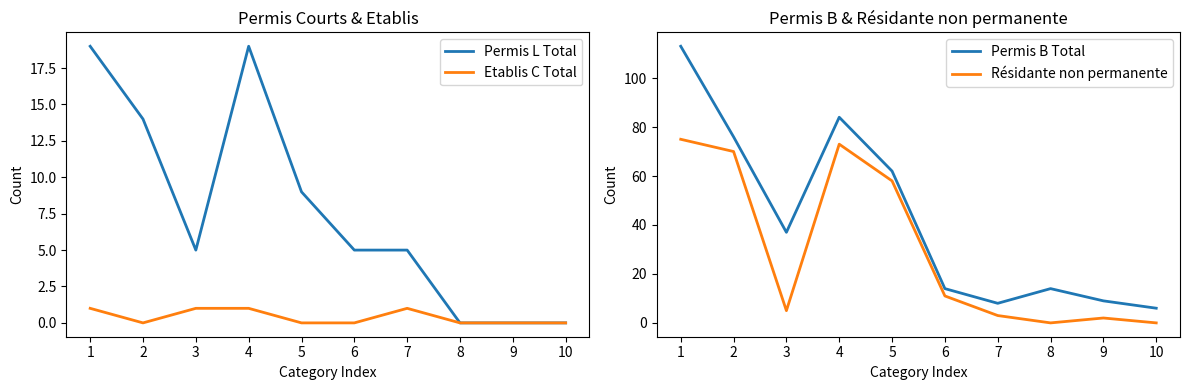

Reading right to left, transcribe all the data shown in this chart.

Permis L Total: 0	0	0	5	5	9	19	5	14	19
Etablis C Total: 0	0	0	1	0	0	1	1	0	1
Permis B Total: 6	9	14	8	14	62	84	37	76	113
Résidante non permanente: 0	2	0	3	11	58	73	5	70	75